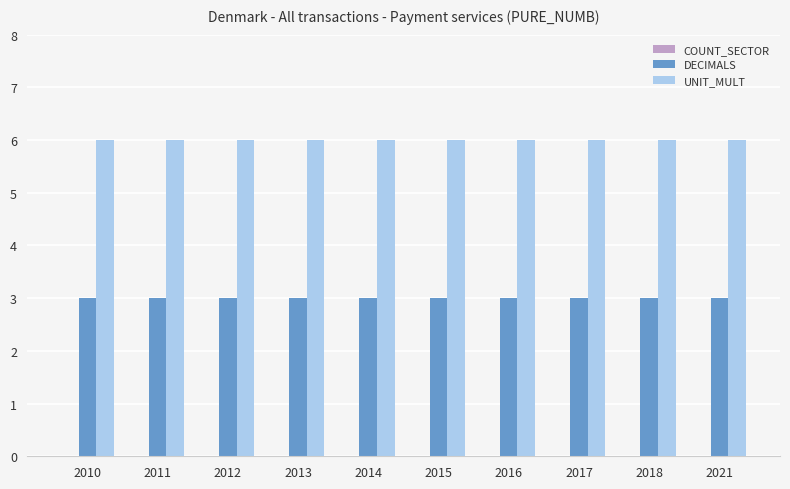

Rank the series at 2013 from lowest to highest value.

DECIMALS, UNIT_MULT